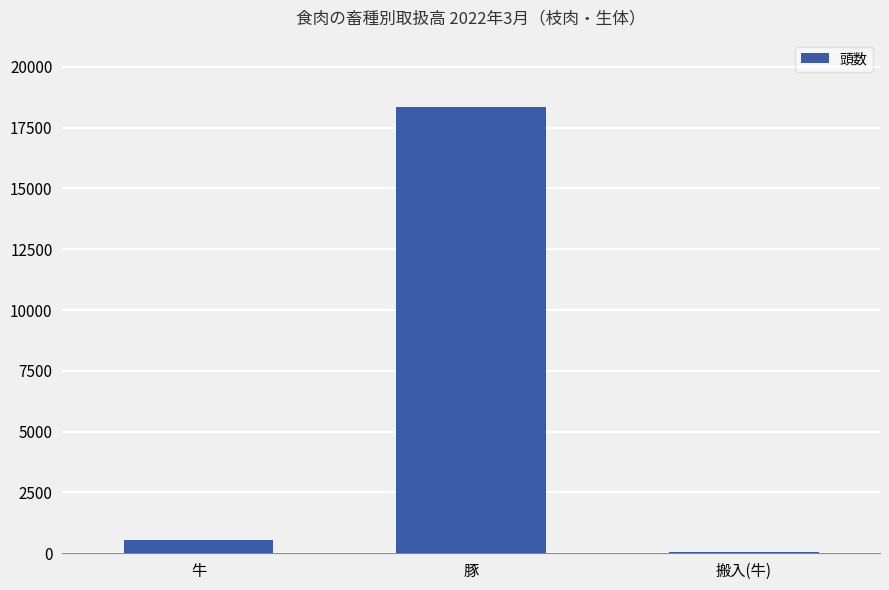

Approximately how many times larger is the value at 豚 compared to 牛?

34.1